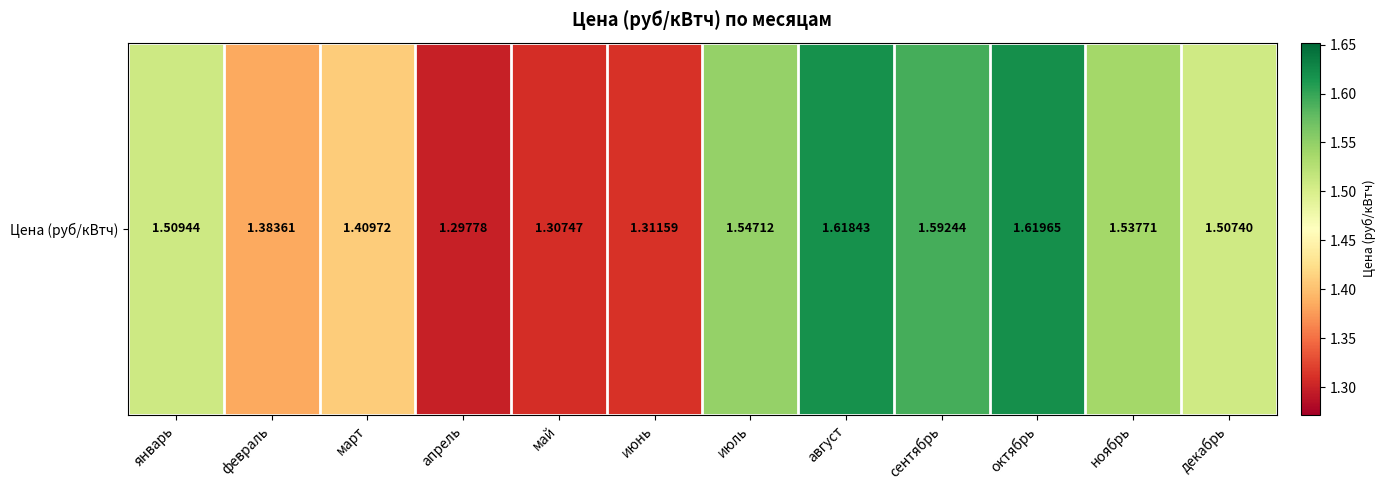

What is the change in value from февраль to сентябрь?

+0.2